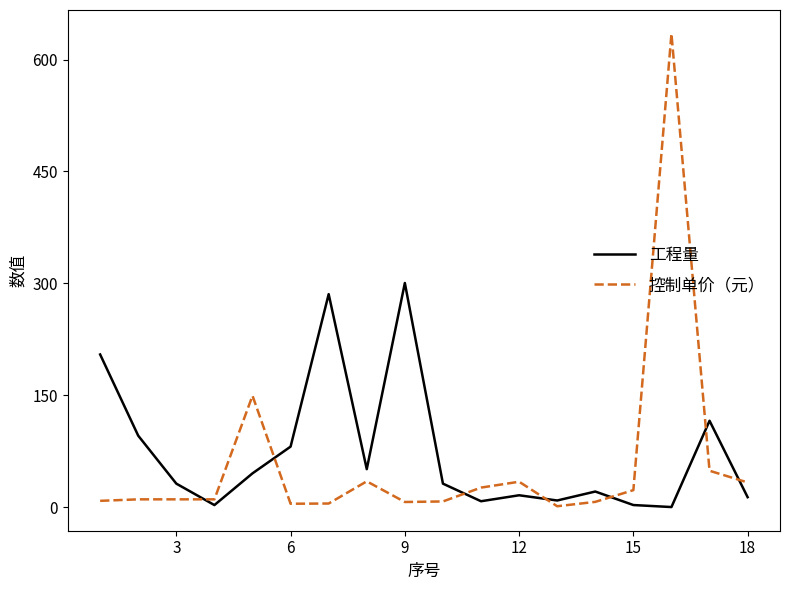

What is the highest value of the 工程量 series?

300.5